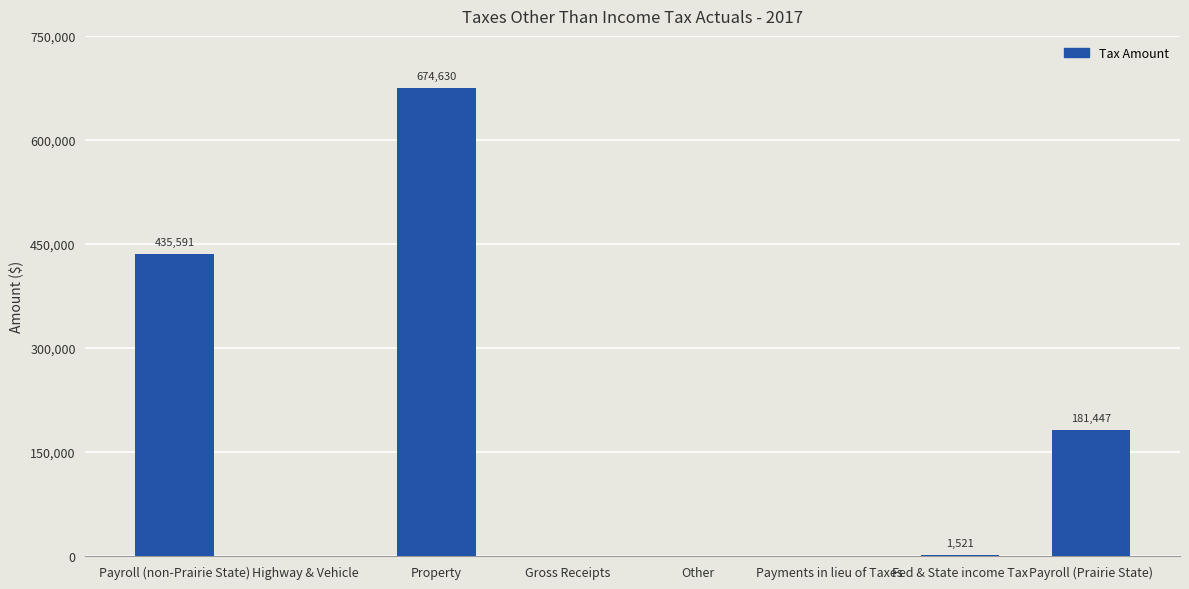

Approximately how many times larger is the value at Payroll (Prairie State) compared to Property?

0.3